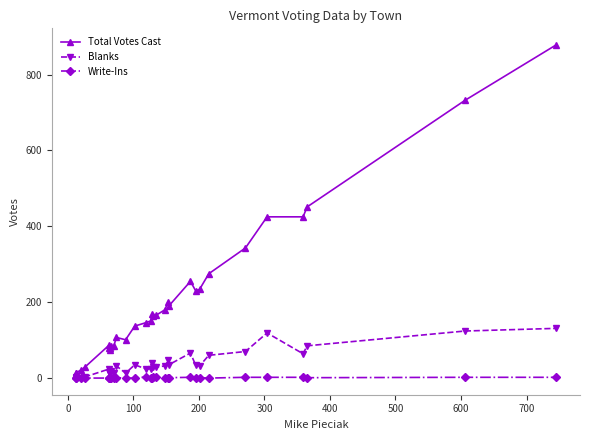

How many values in the Total Votes Cast series are below 164?

15